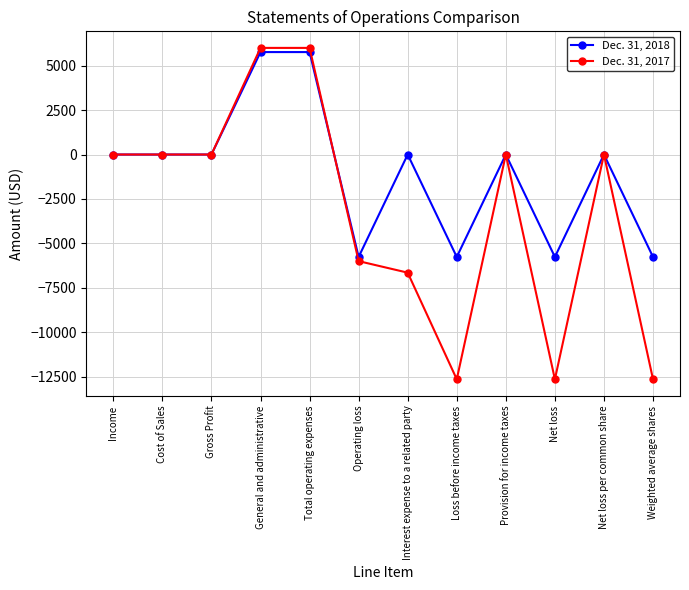

Reading left to right, list all the values displayed in this chart.

Dec. 31, 2018: 0	0	0	5766	5766	-5766	0	-5766	0	-5766	0	-5766
Dec. 31, 2017: 0	0	0	6001	6001	-6001	-6650	-12651	0	-12651	0	-12651